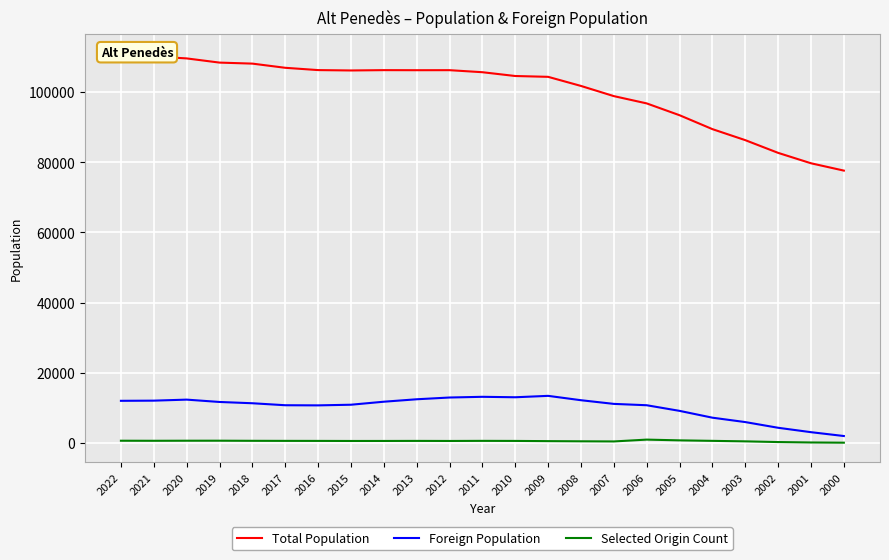

The value of Foreign Population at 2017 is 10738. True or false?

True